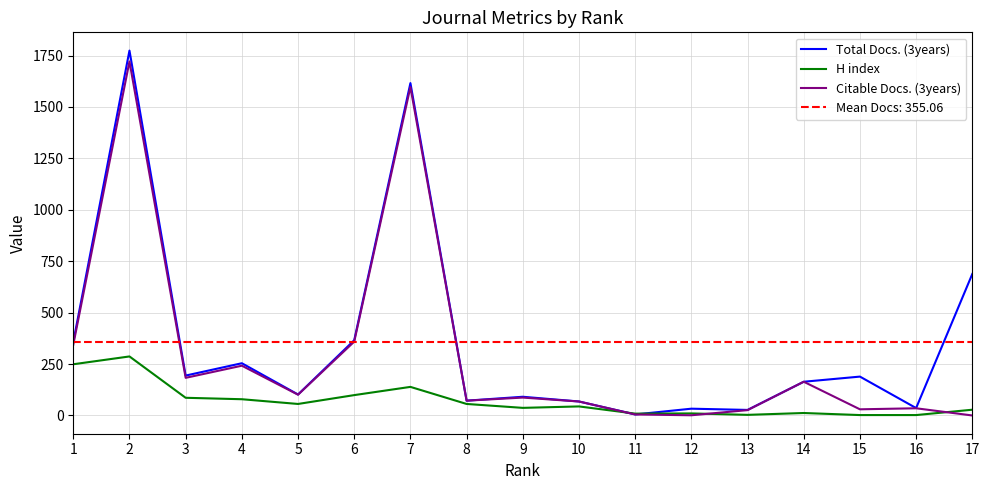

True or false: Total Docs. (3years) and Citable Docs. (3years) intersect in this chart.

False